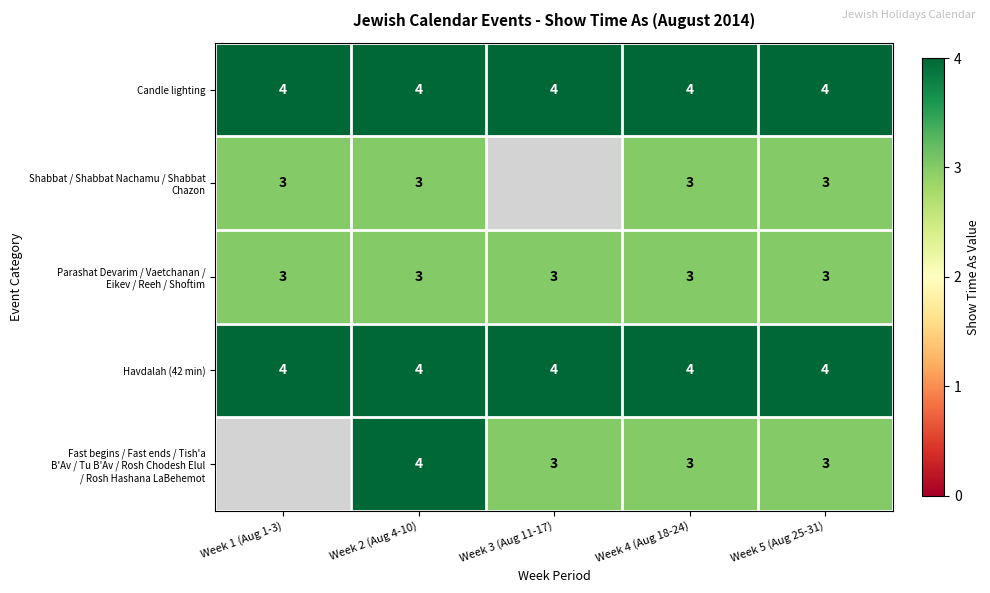

True or false: Candle lighting has a value of 2 at Week 1 (Aug 1-3).

False